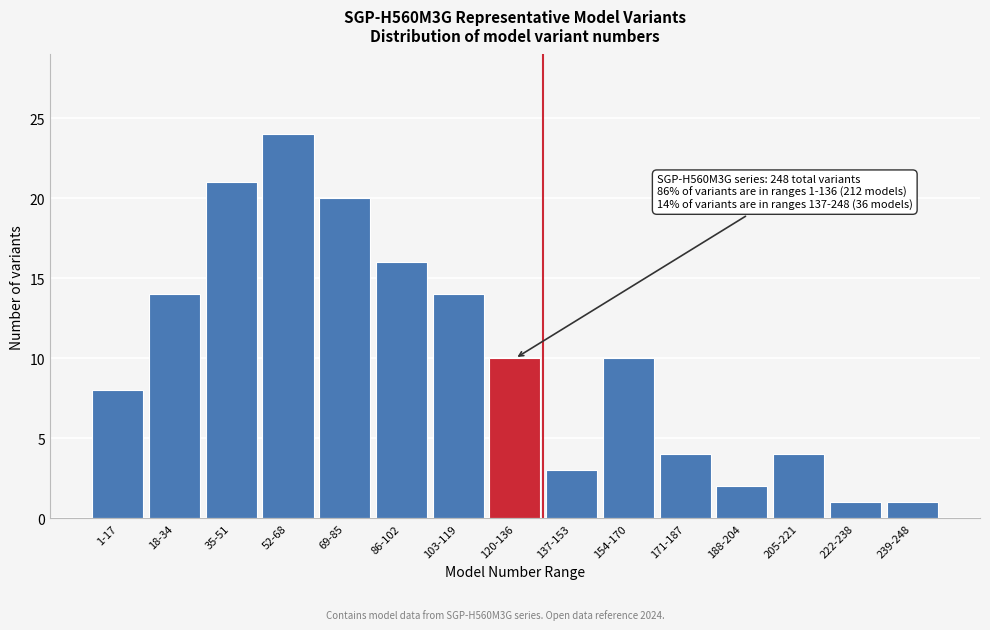

Reading right to left, extract all data points from this chart.

239-248=1	222-238=1	205-221=4	188-204=2	171-187=4	154-170=10	137-153=3	120-136=10	103-119=14	86-102=16	69-85=20	52-68=24	35-51=21	18-34=14	1-17=8